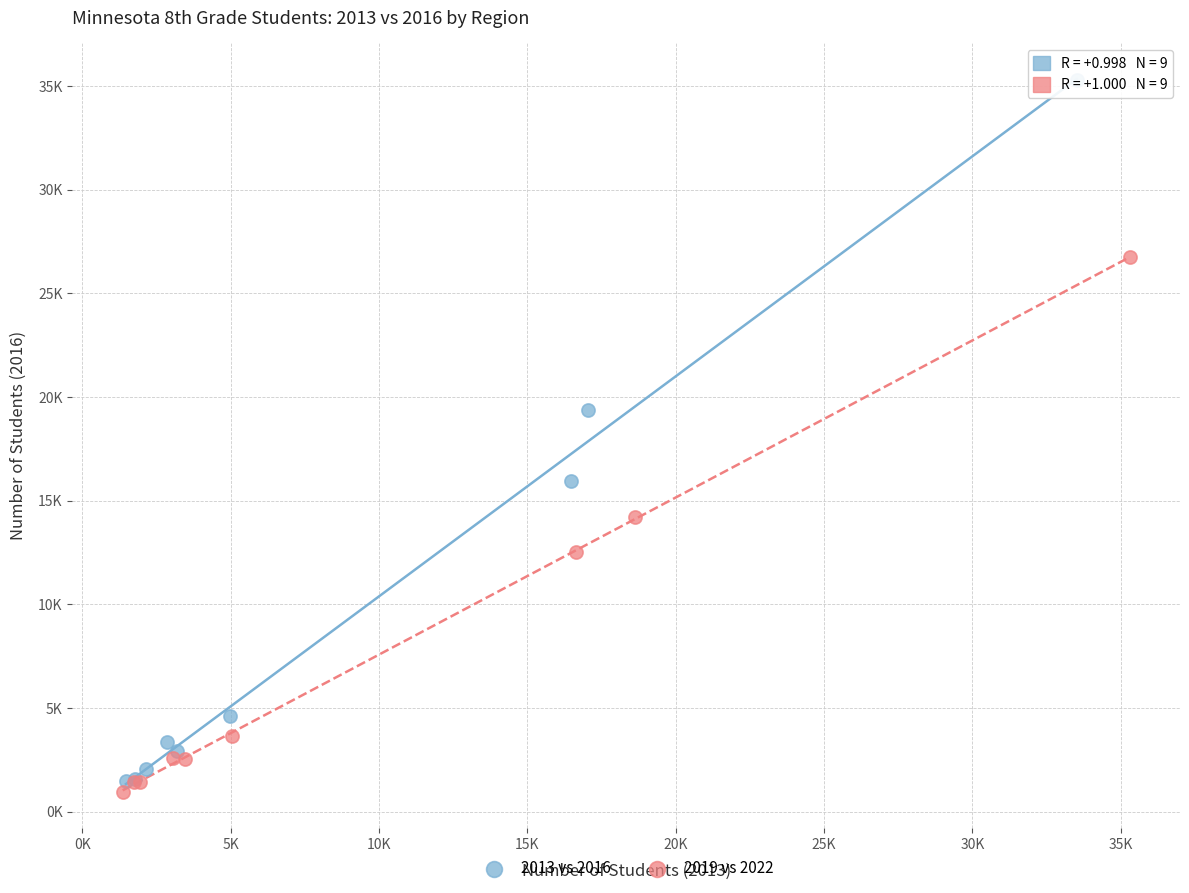

Which series reaches the maximum Y coordinate?

2013 vs 2016